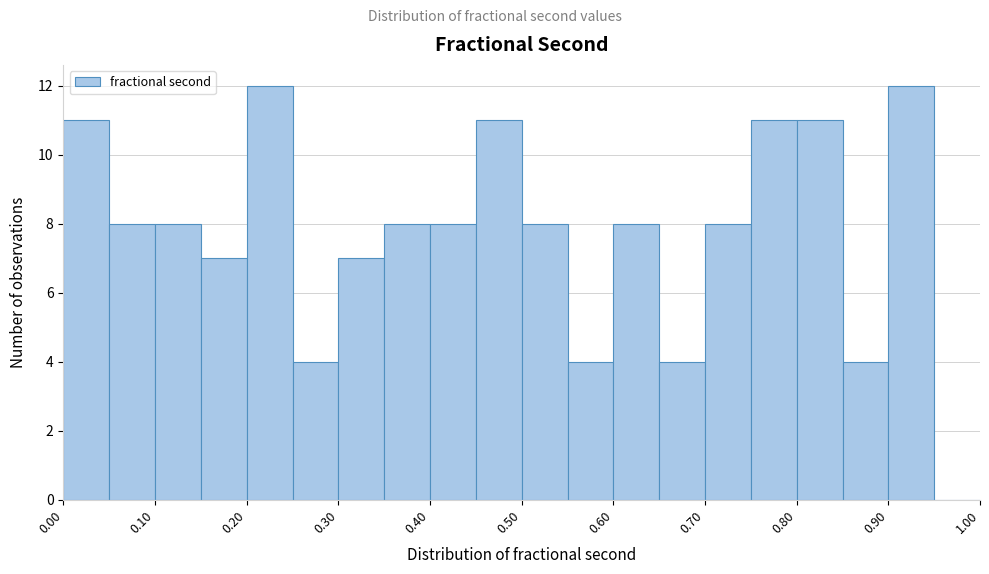

How tall is the bar that spans 0.50 to 0.55 on the x-axis? The values are not printed on the chart, so give them approximately, as read against the axis.

8